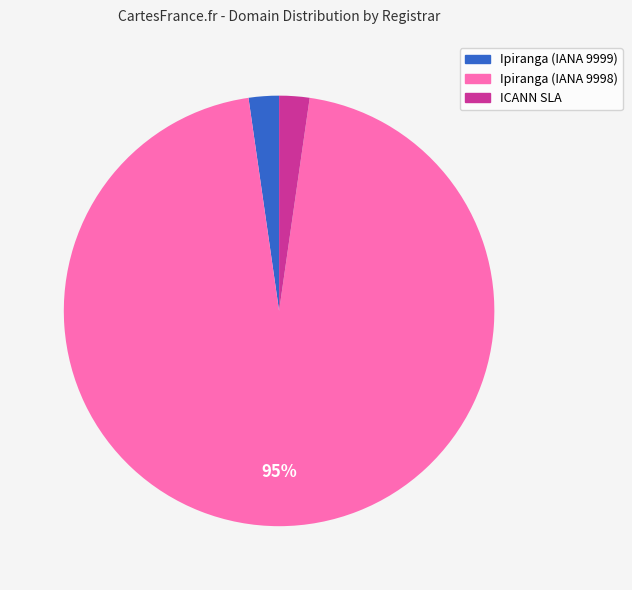

How many slices are in this pie chart?

3